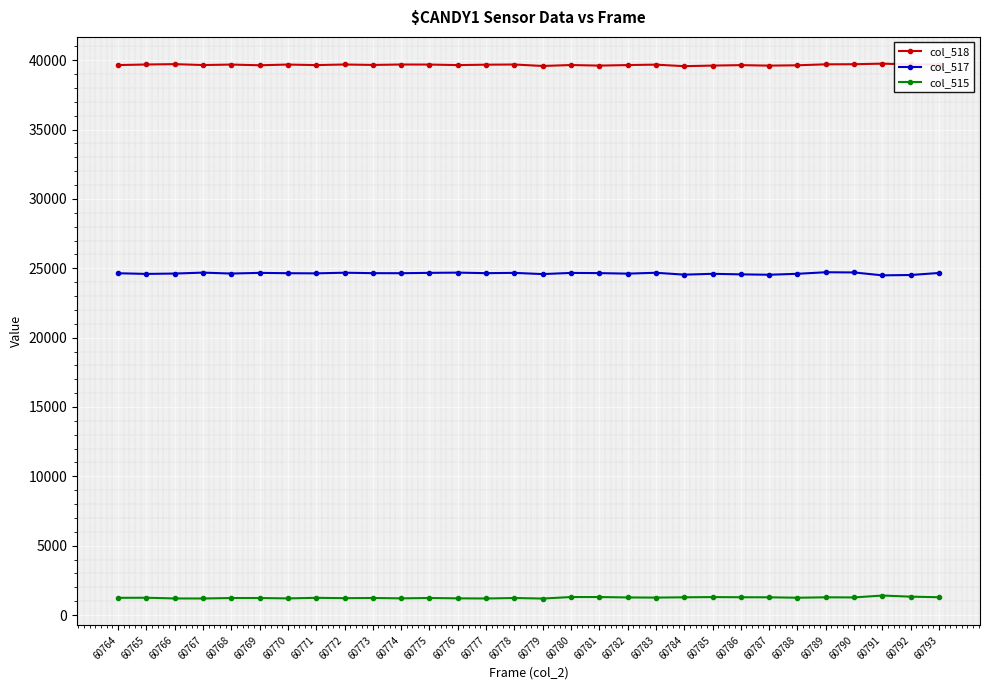

What is the maximum value for col_518?

39756